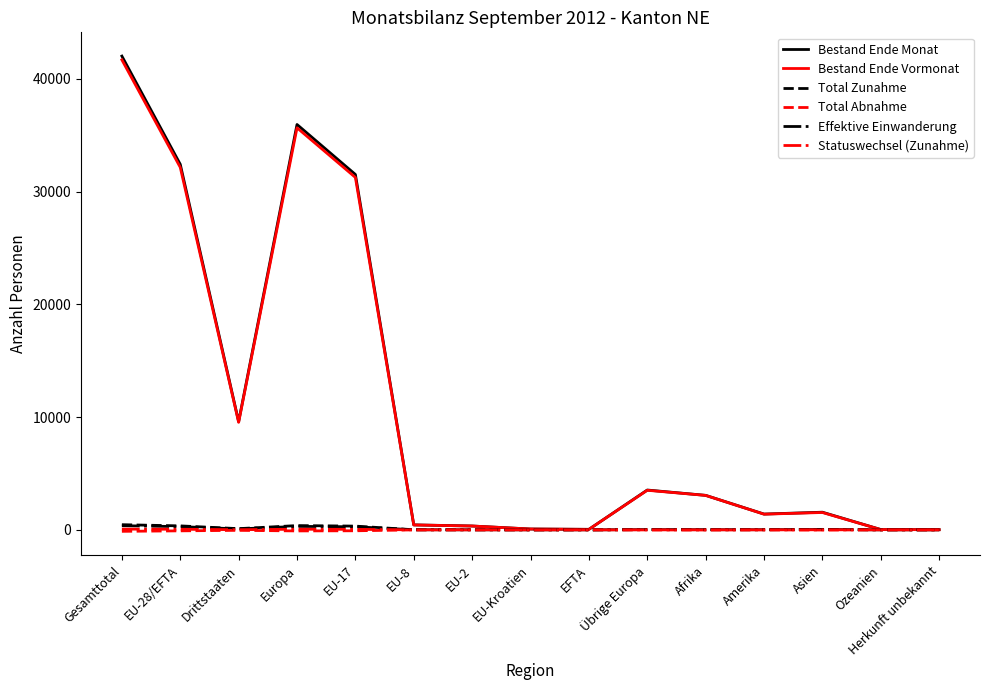

At which label does Bestand Ende Vormonat reach its peak?

Gesamttotal